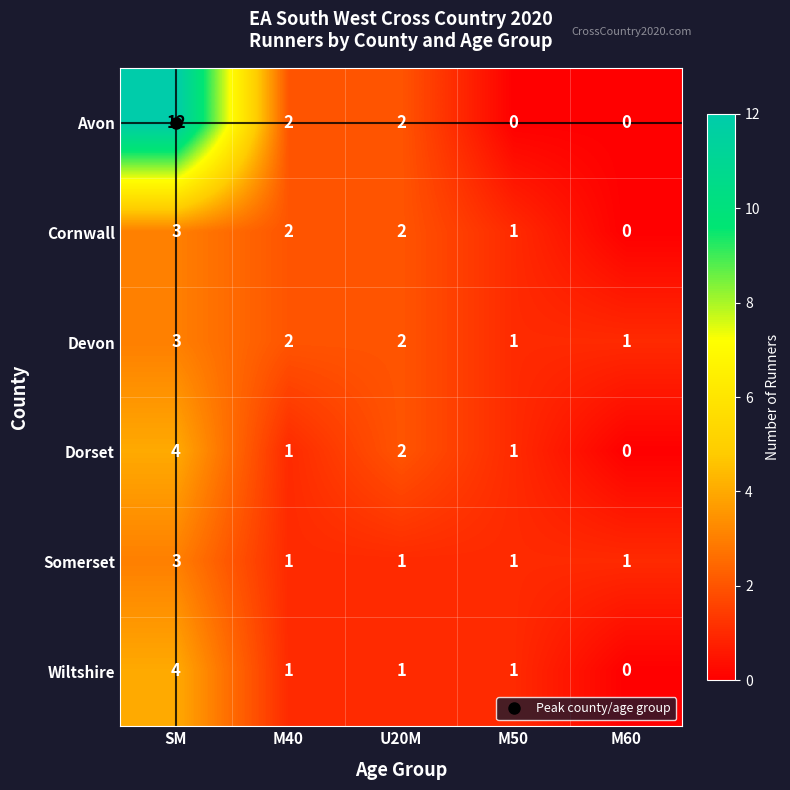

At which label does Cornwall first exceed 2?

SM